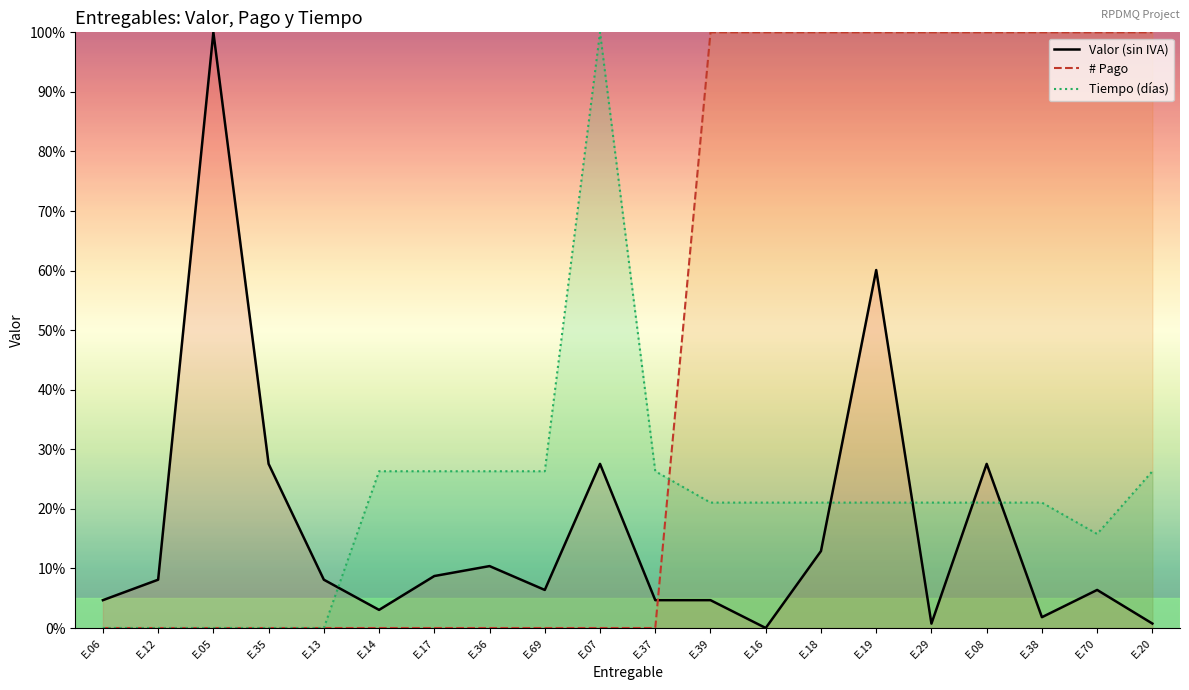

What is the maximum value for Valor (sin IVA)?

1.0